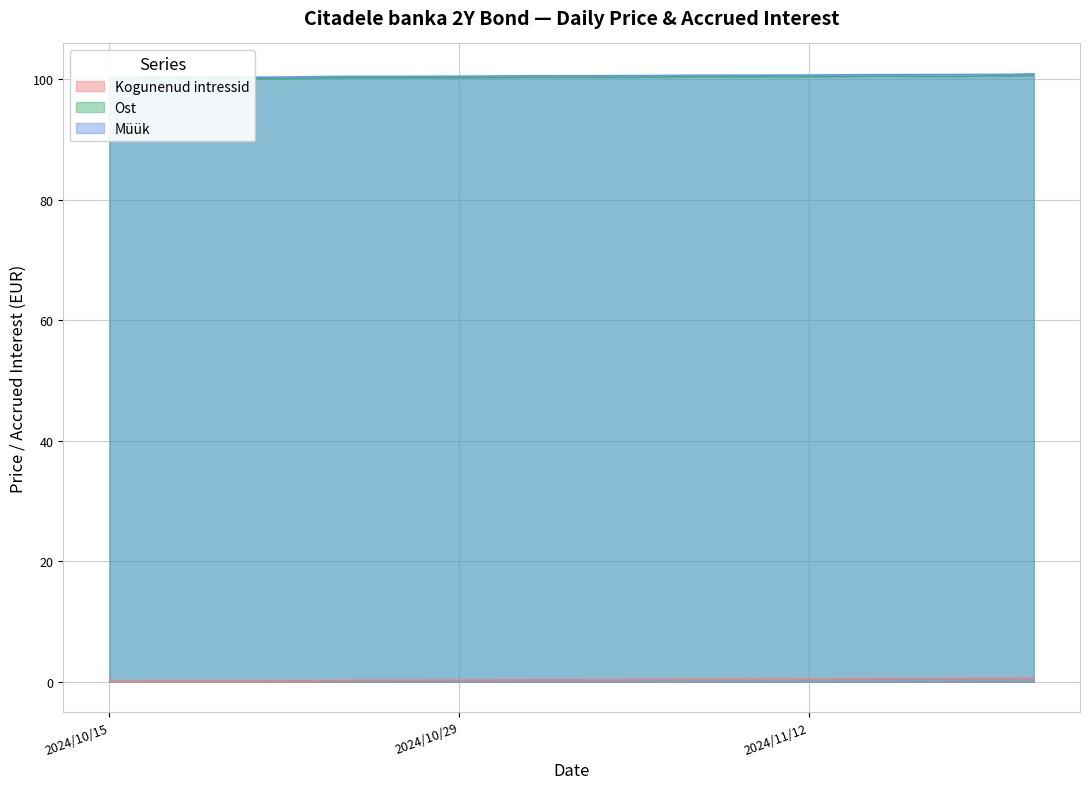

True or false: Ost has a value of 60.6 at 2024-10-21.

False